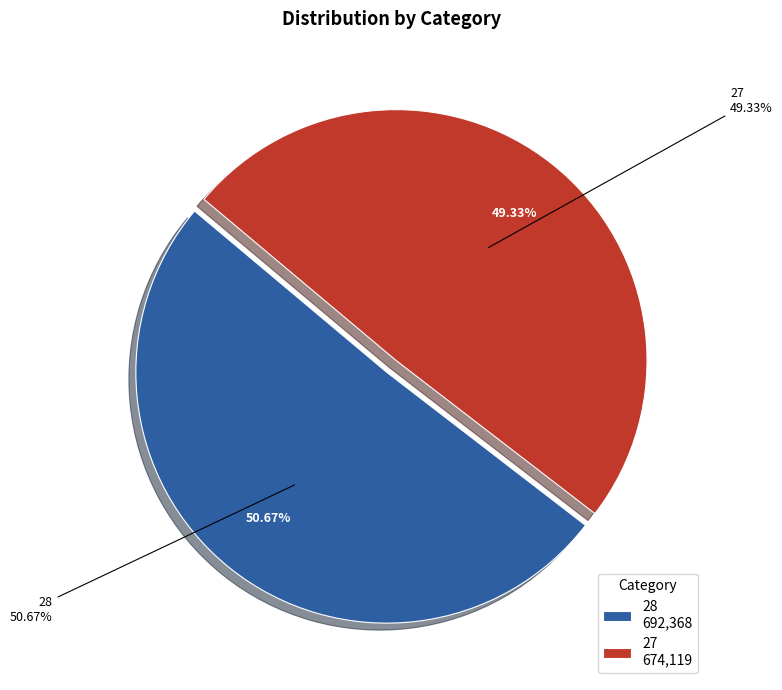

How much of the chart is everything except 27?

50.7%